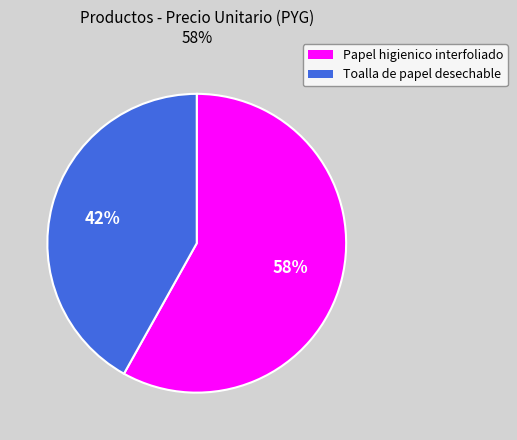

Is it true that Papel higienico interfoliado is 58% of the pie?

True